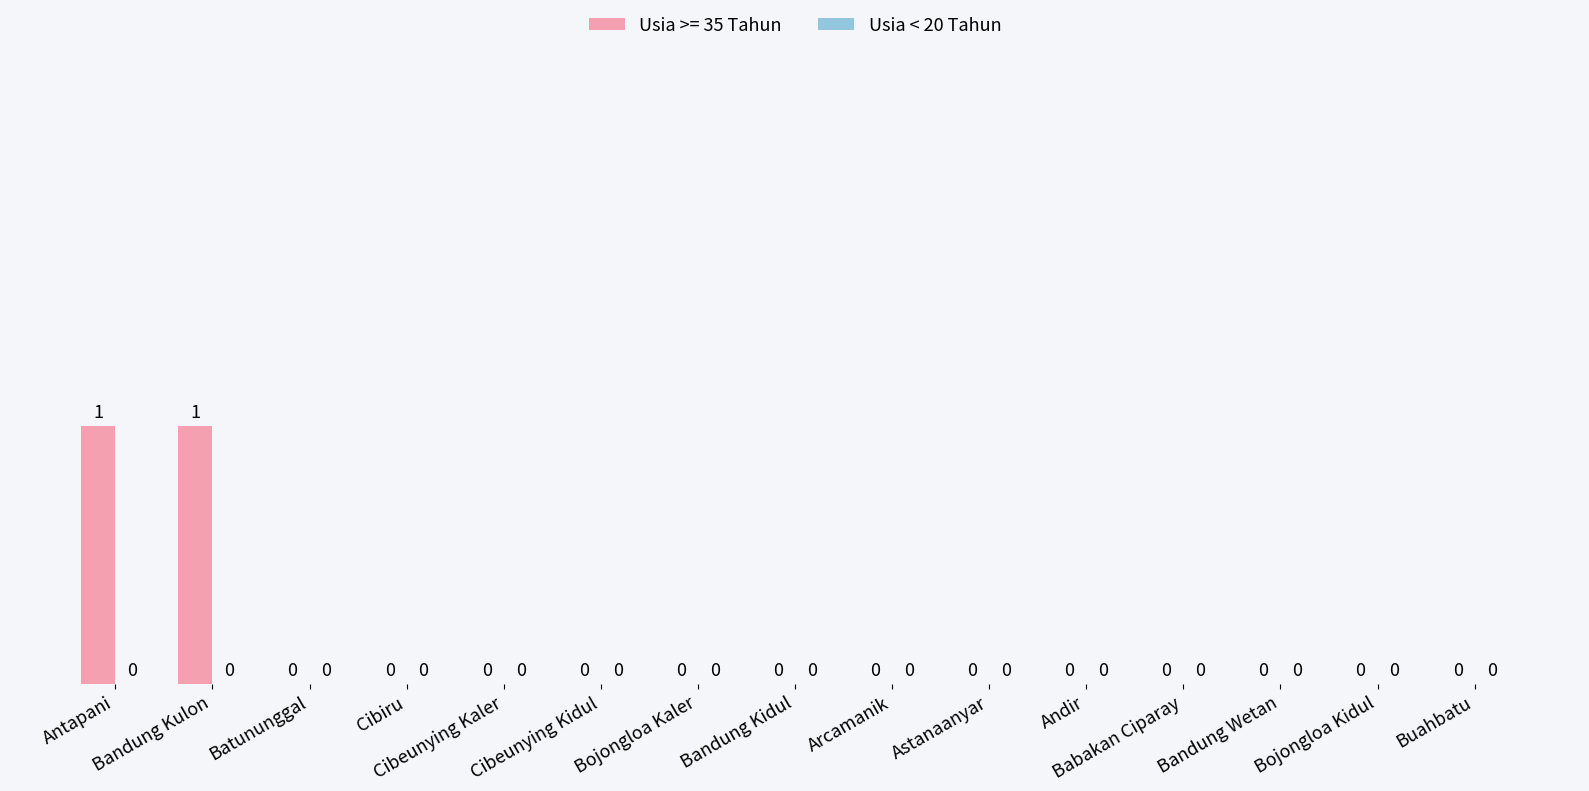

How many values are between 0 and 1?

15